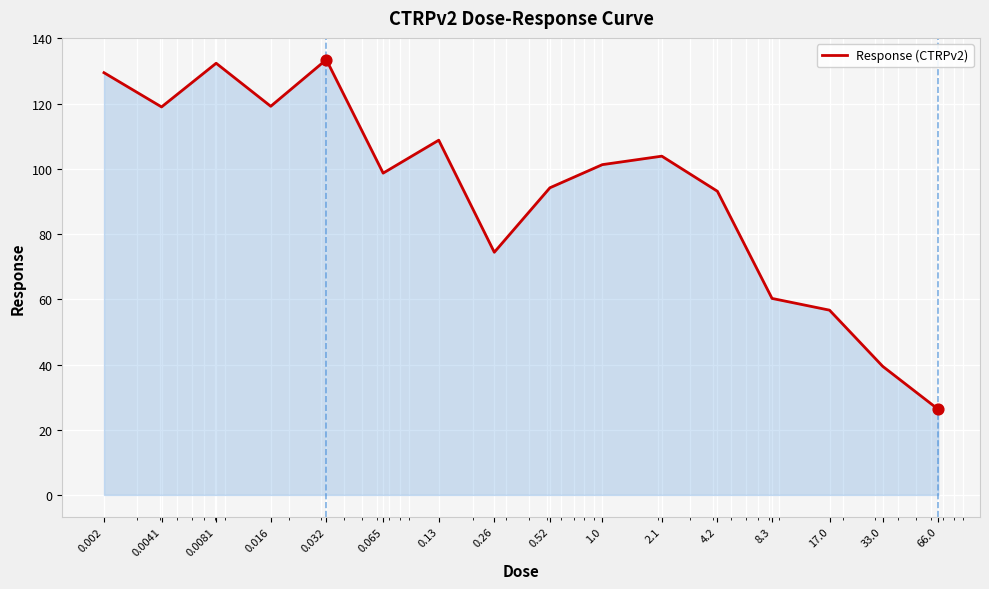

What is the maximum value shown in the chart?

133.5